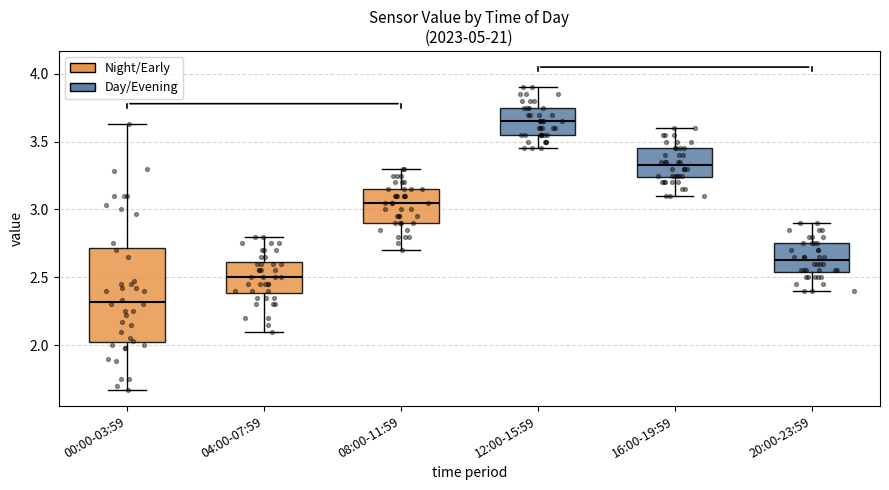

Reading left to right, transcribe this box plot: for each box, give where its median line is, the range the box spans, and where its two whiskers end, as read against the y-axis. The values are not printed on the chart, so give them approximately, as read against the axis.

00:00-03:59: median 2.30, box 2.00 to 2.70, whiskers 1.65 to 3.65
04:00-07:59: median 2.50, box 2.40 to 2.60, whiskers 2.10 to 2.80
08:00-11:59: median 3.05, box 2.90 to 3.15, whiskers 2.70 to 3.30
12:00-15:59: median 3.65, box 3.55 to 3.75, whiskers 3.45 to 3.90
16:00-19:59: median 3.35, box 3.25 to 3.45, whiskers 3.10 to 3.60
20:00-23:59: median 2.65, box 2.55 to 2.75, whiskers 2.40 to 2.90